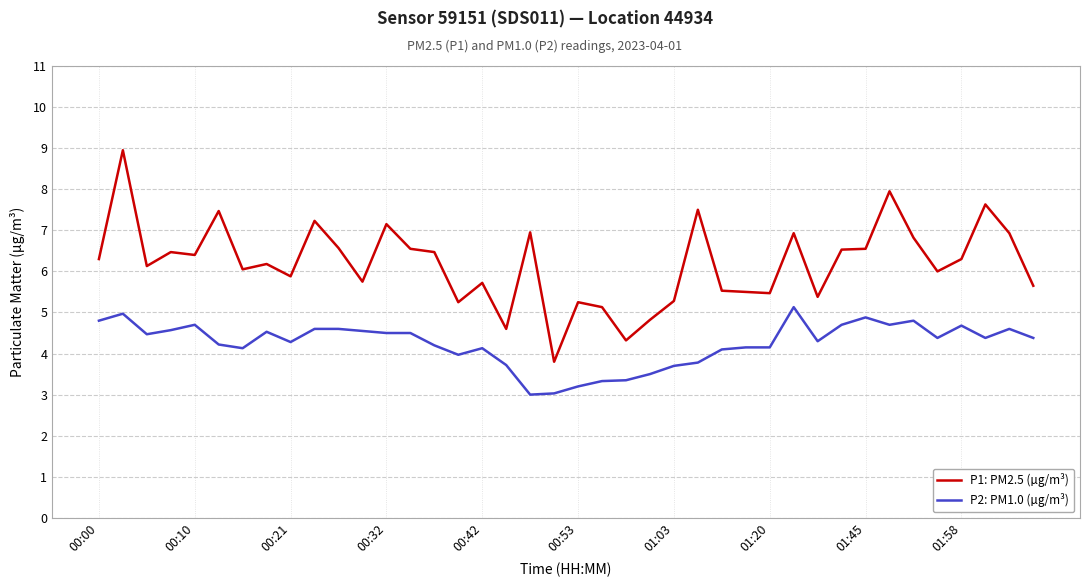

Which series has the largest total across all categories?

P1: PM2.5 (µg/m³)